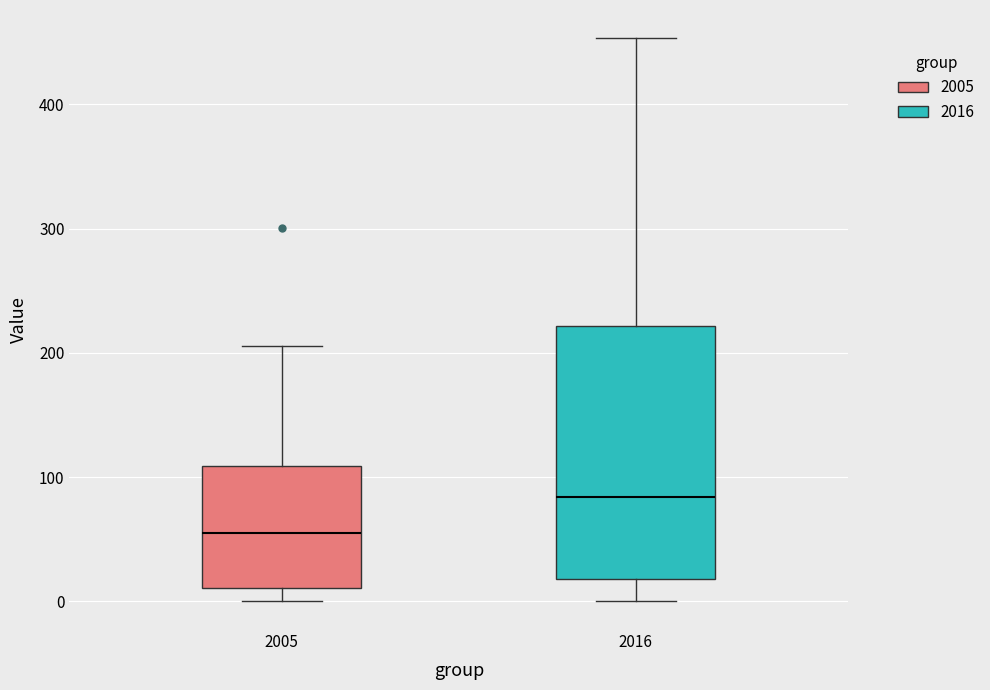

Reading left to right, read every box against the y-axis: the position of its median line, the range the box covers, and the ends of its whiskers. The values are not printed on the chart, so give them approximately, as read against the axis.

2005: median 60, box 10 to 110, whiskers 0 to 210
2016: median 80, box 20 to 220, whiskers 0 to 450